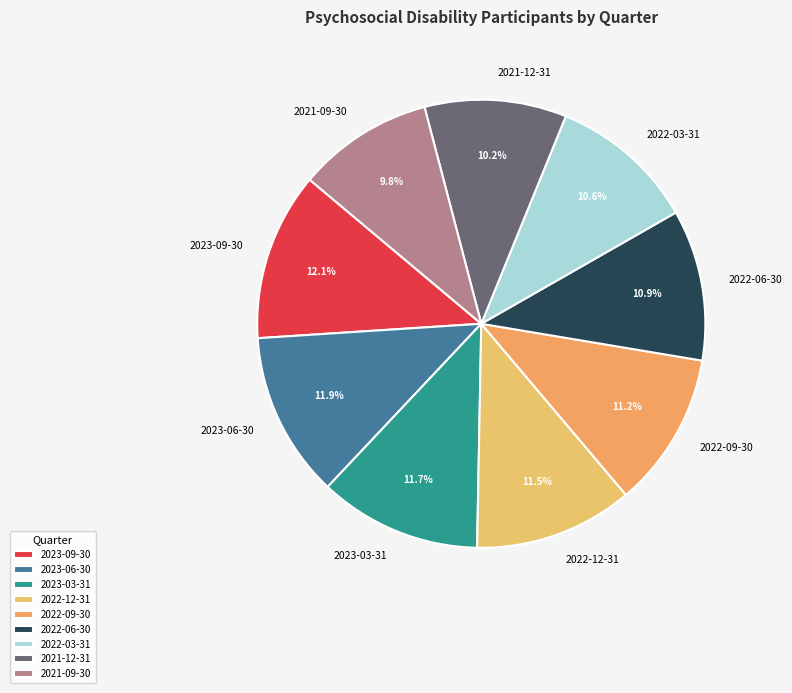

Is there a majority slice in this chart?

No